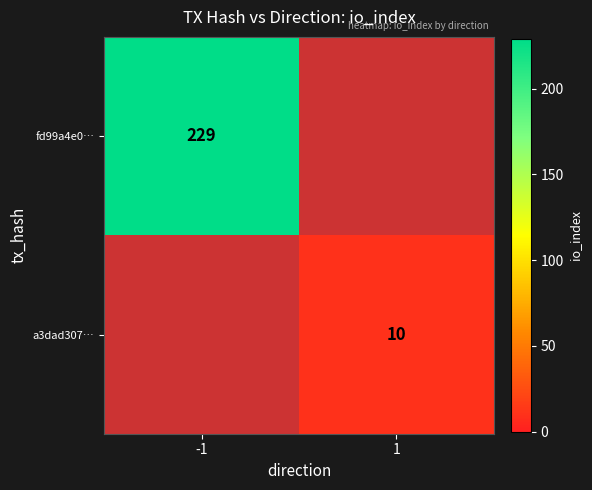

The value of a3dad307… at 1 is 10. True or false?

True